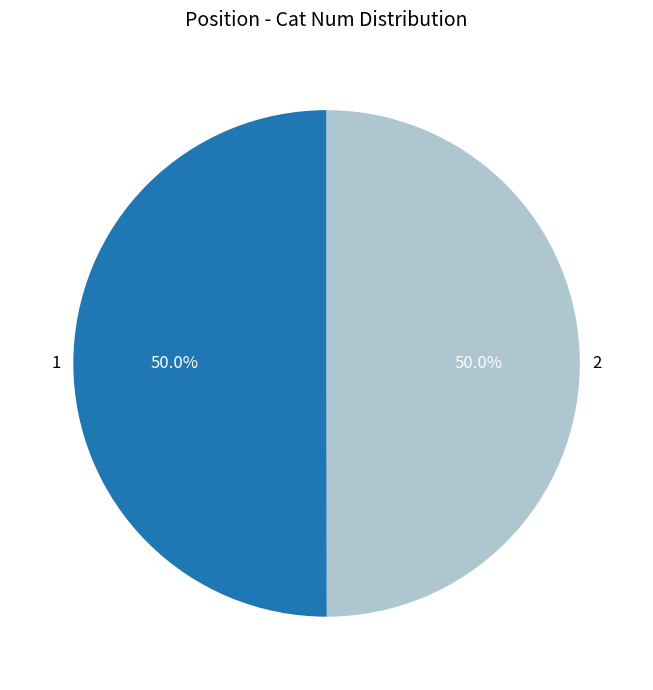

What is the ratio of the value at 1 to the value at 2?

1.0